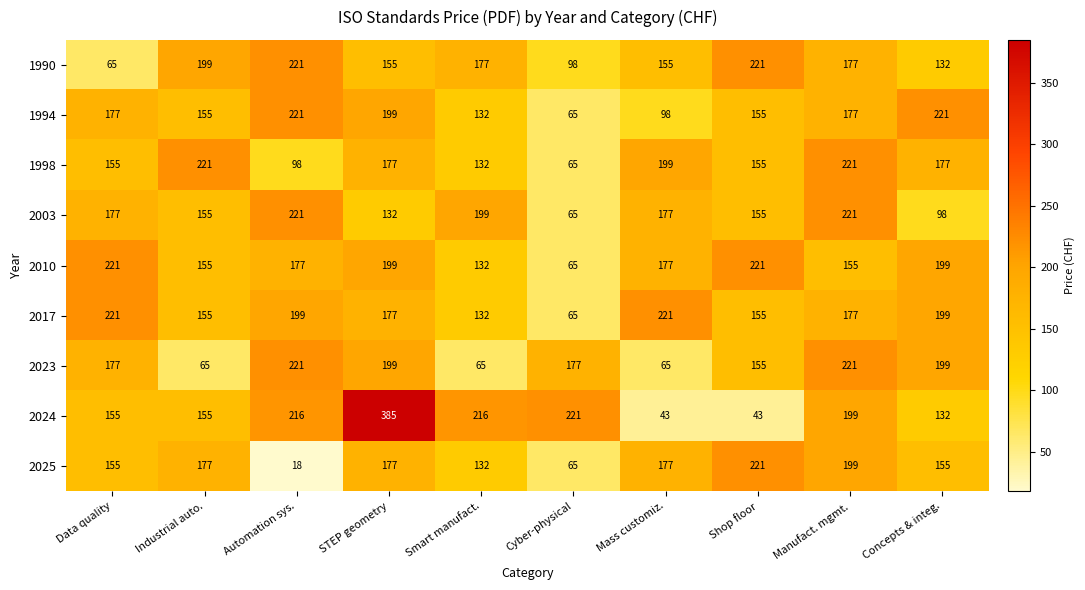

Which series has the largest total across all categories?

2024